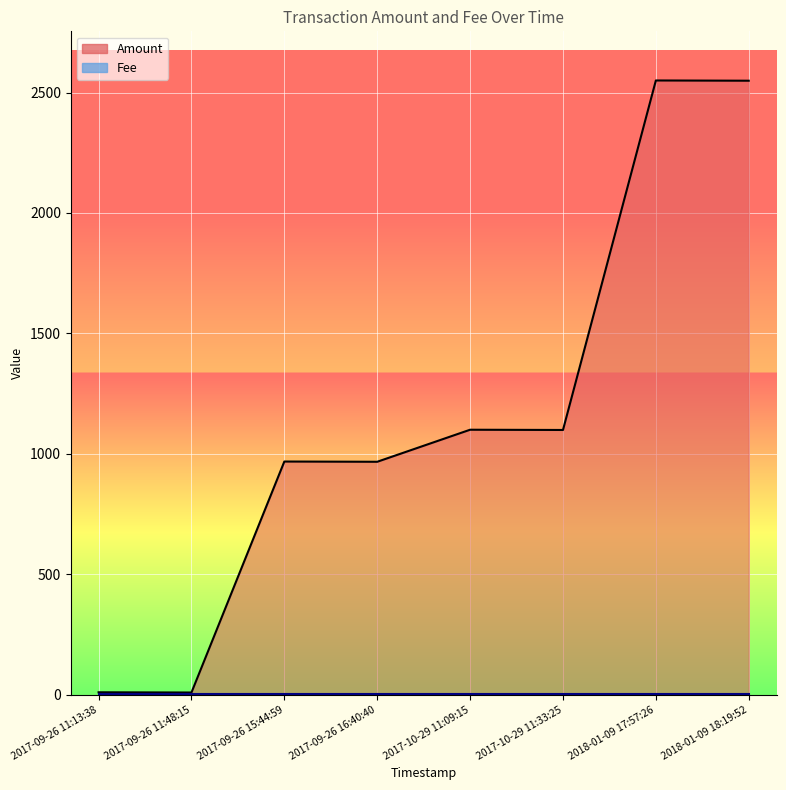

The value at 2017-09-26 11:48:15 is 9. True or false?

True